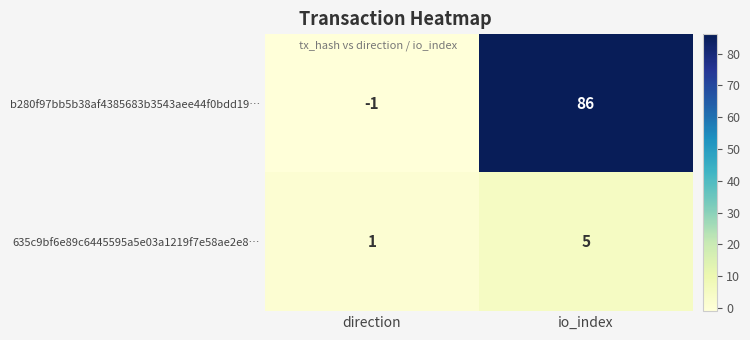

Count the number of data series in this chart.

2